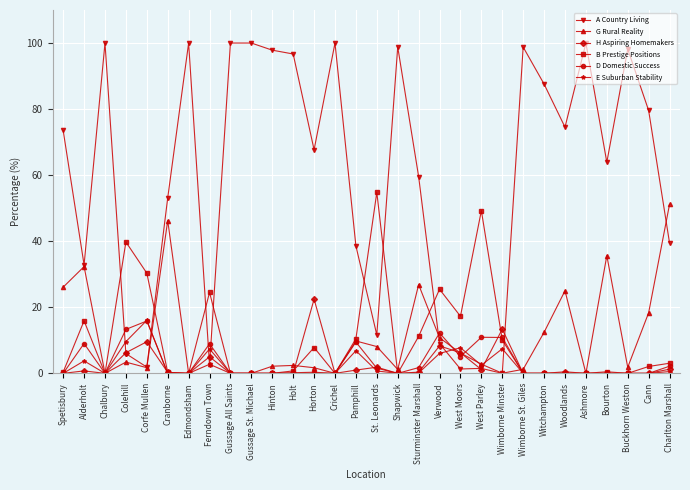

True or false: E Suburban Stability has more than 1 points higher than both neighbors.

True